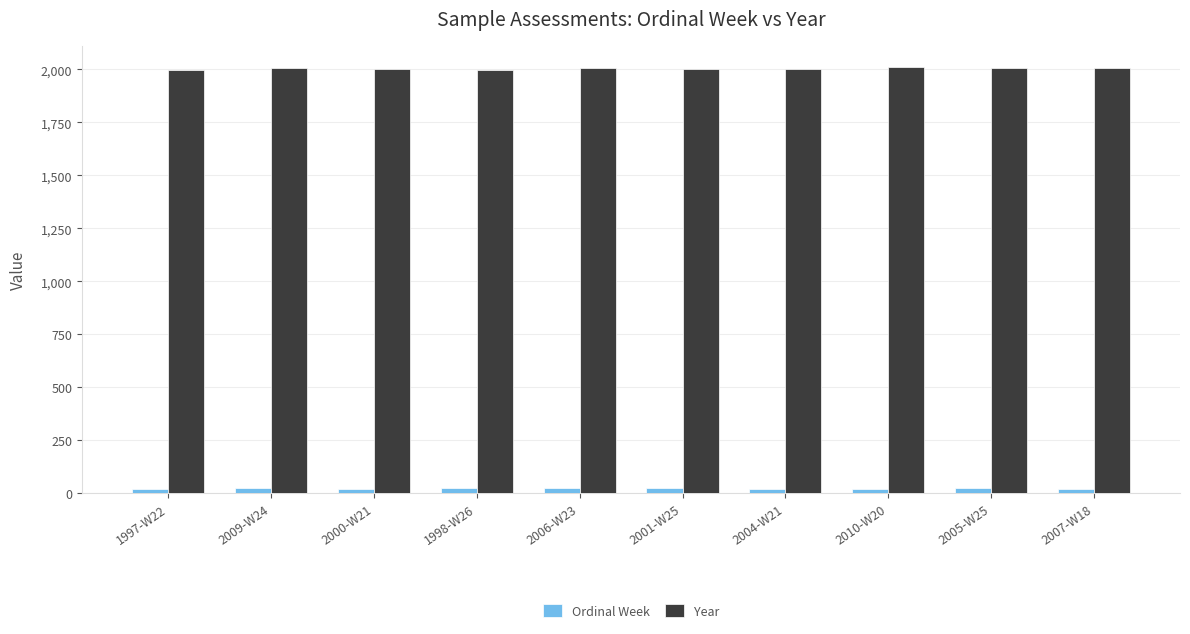

Rank the series by their maximum value, from highest to lowest.

Year, Ordinal Week